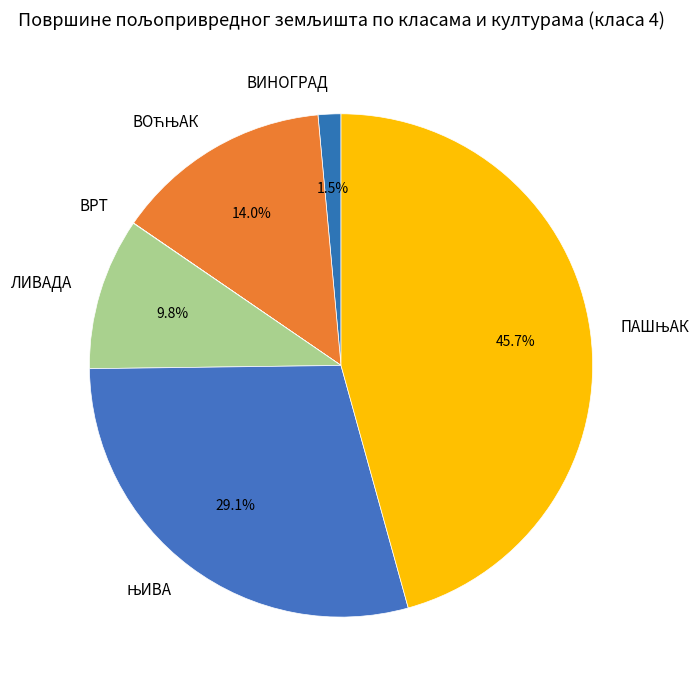

Is there any slice that represents more than half of the pie?

No